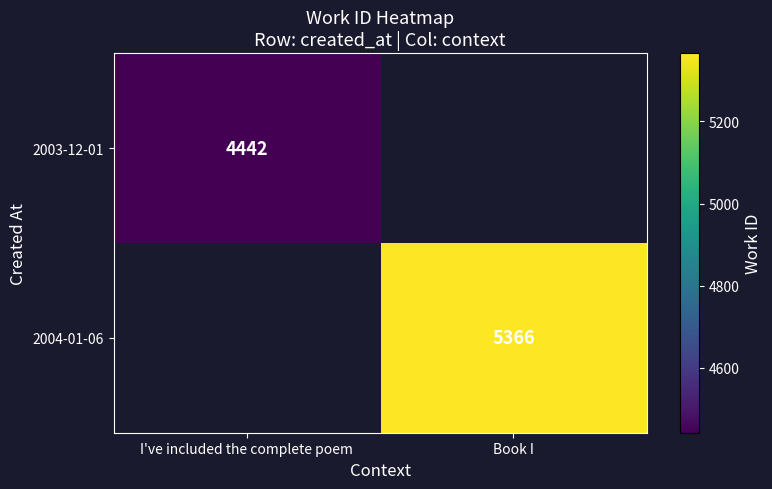

The value of 2004-01-06 at Book I is 8097. True or false?

False